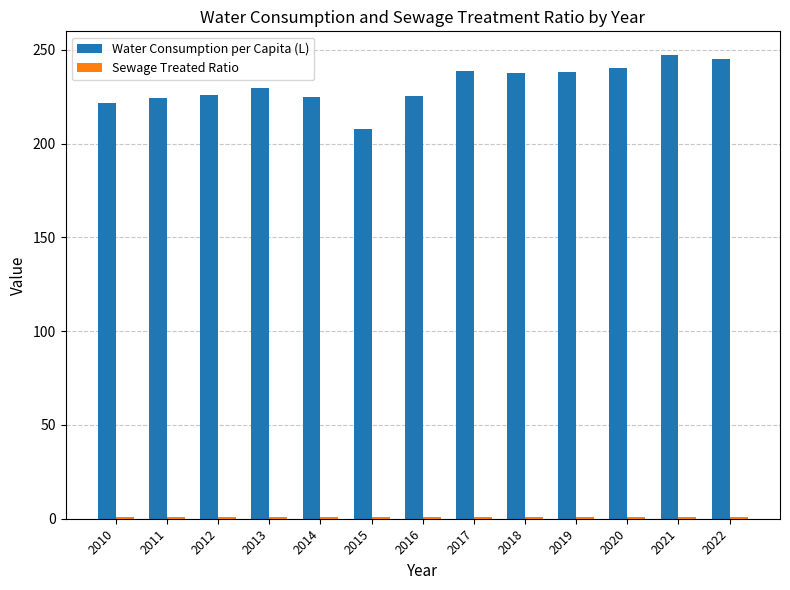

Which series has the widest spread of values?

Water Consumption per Capita (L)